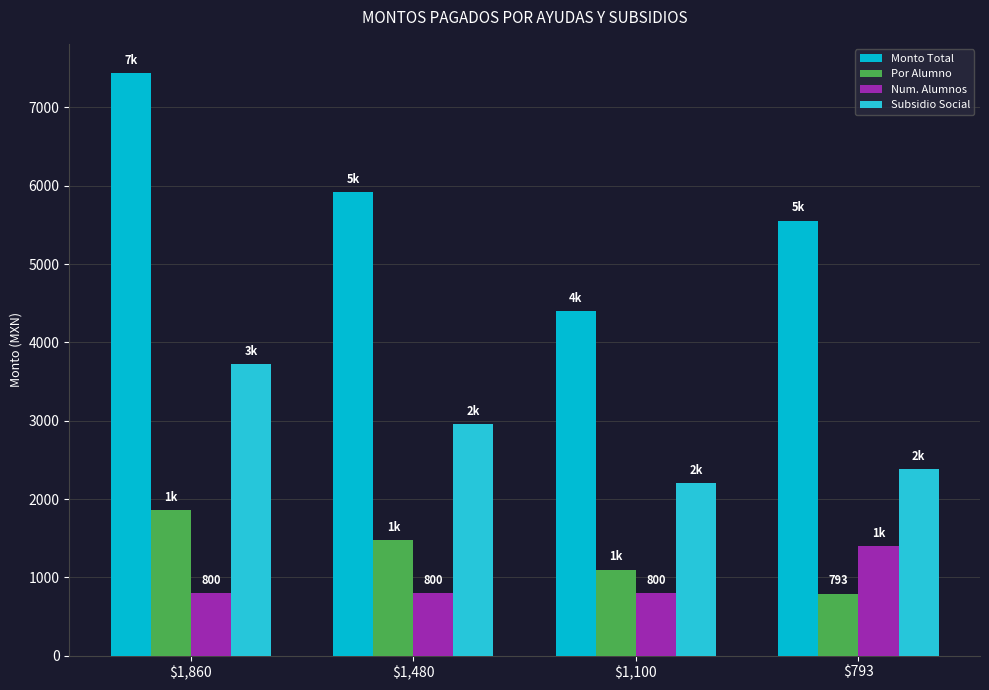

Which category has the lowest value in the Por Alumno series?

$793